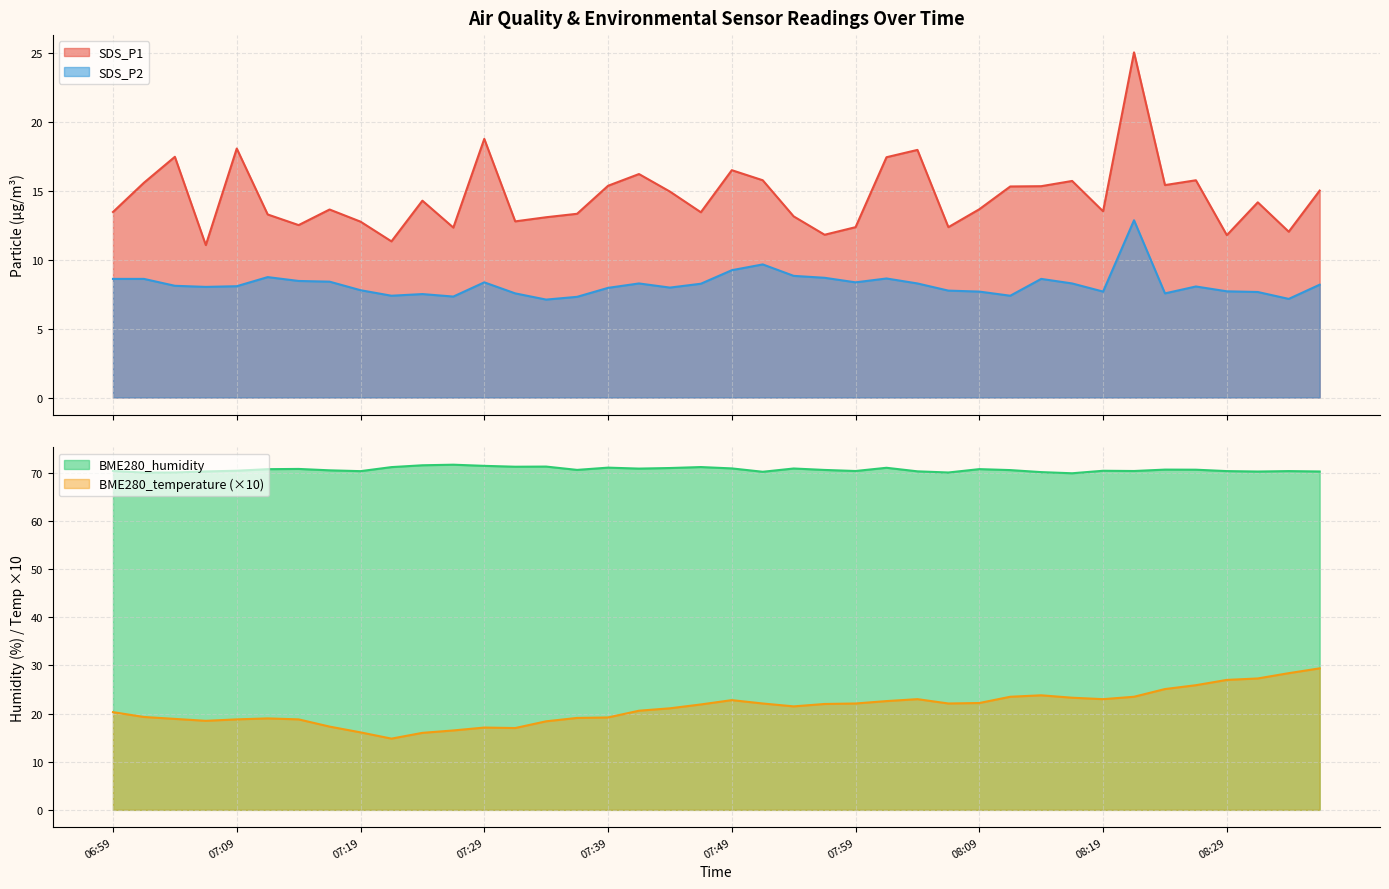

Count the number of categories in the chart.

40